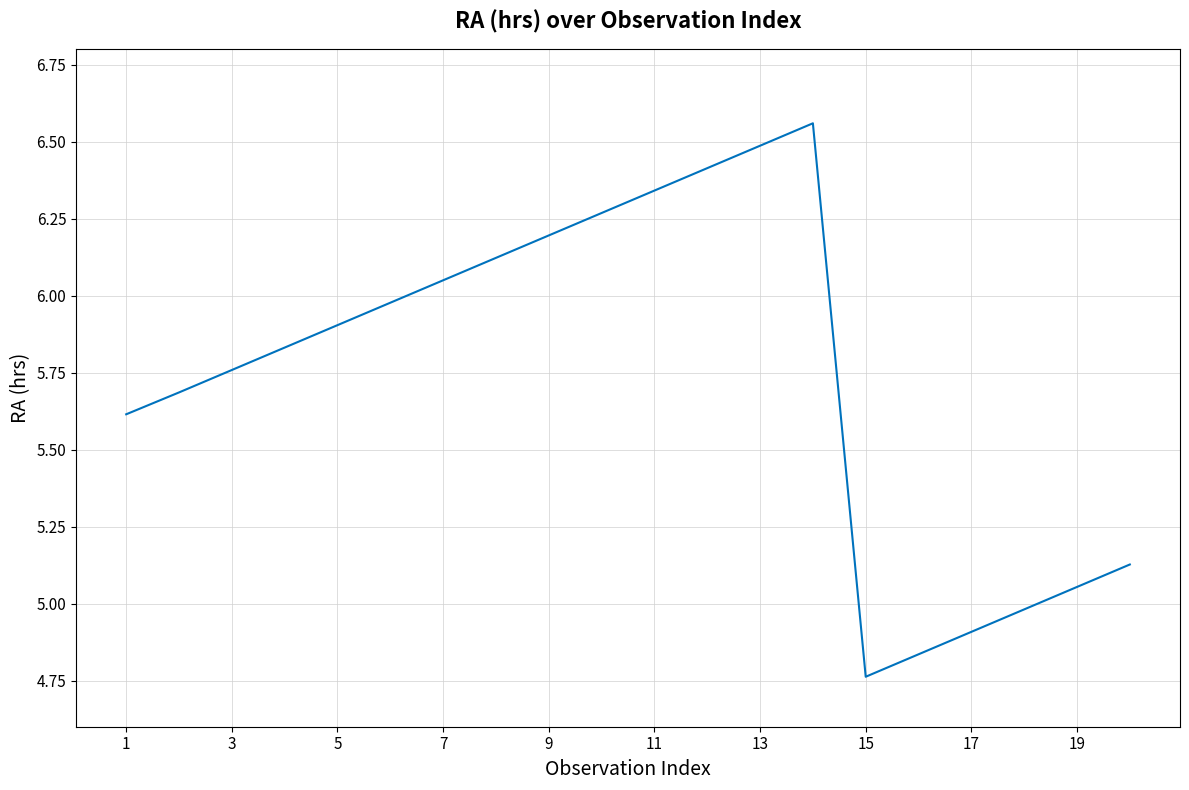

What is the difference between the maximum and minimum values?

1.8